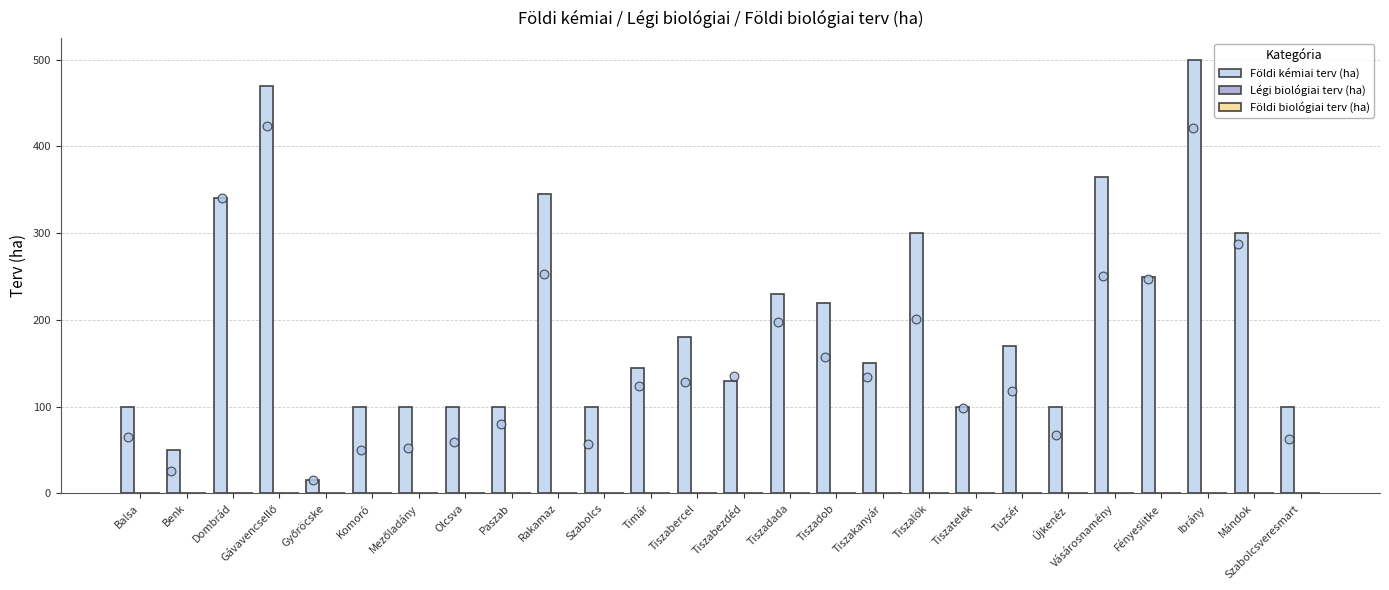

At which category is the sum across all series the highest?

Ibrány